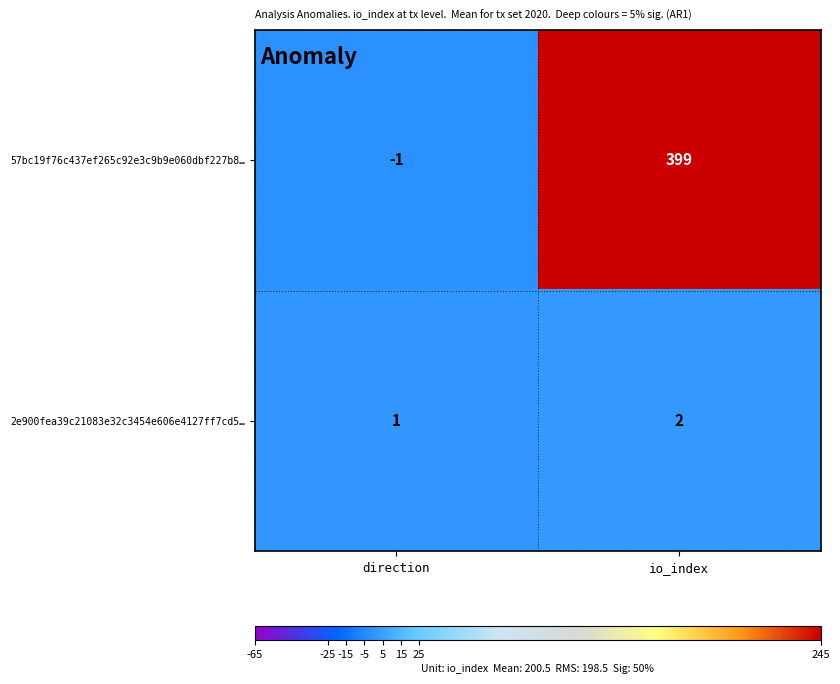

Reading left to right, extract all data points from this chart.

57bc19f76c437ef265c92e3c9b9e060dbf227b8…: direction=-1	io_index=399
2e900fea39c21083e32c3454e606e4127ff7cd5…: direction=1	io_index=2